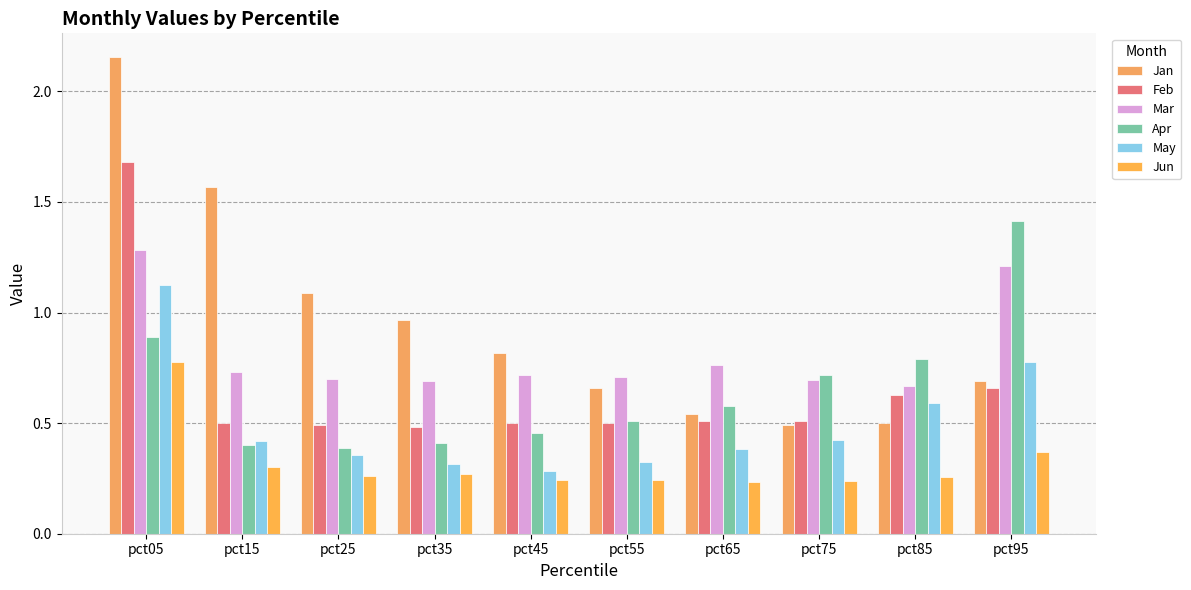

How many distinct data groups are displayed?

6